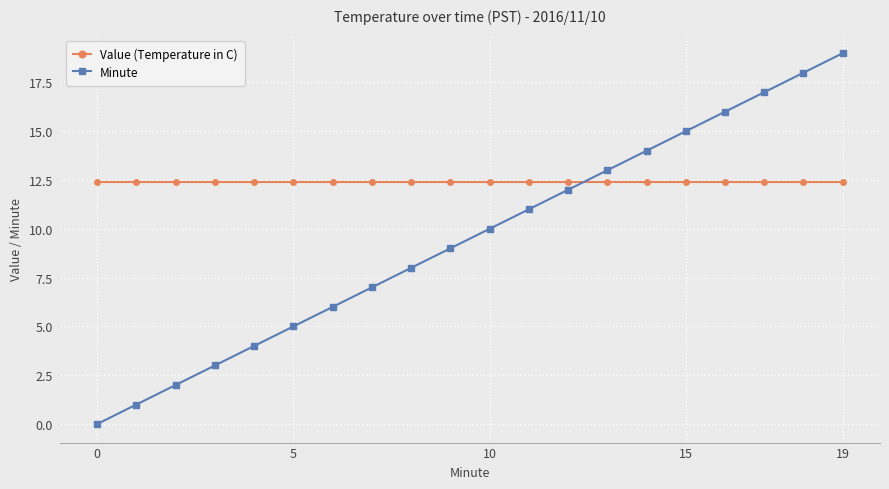

Rank the series by their average value, from highest to lowest.

Value (Temperature in C), Minute